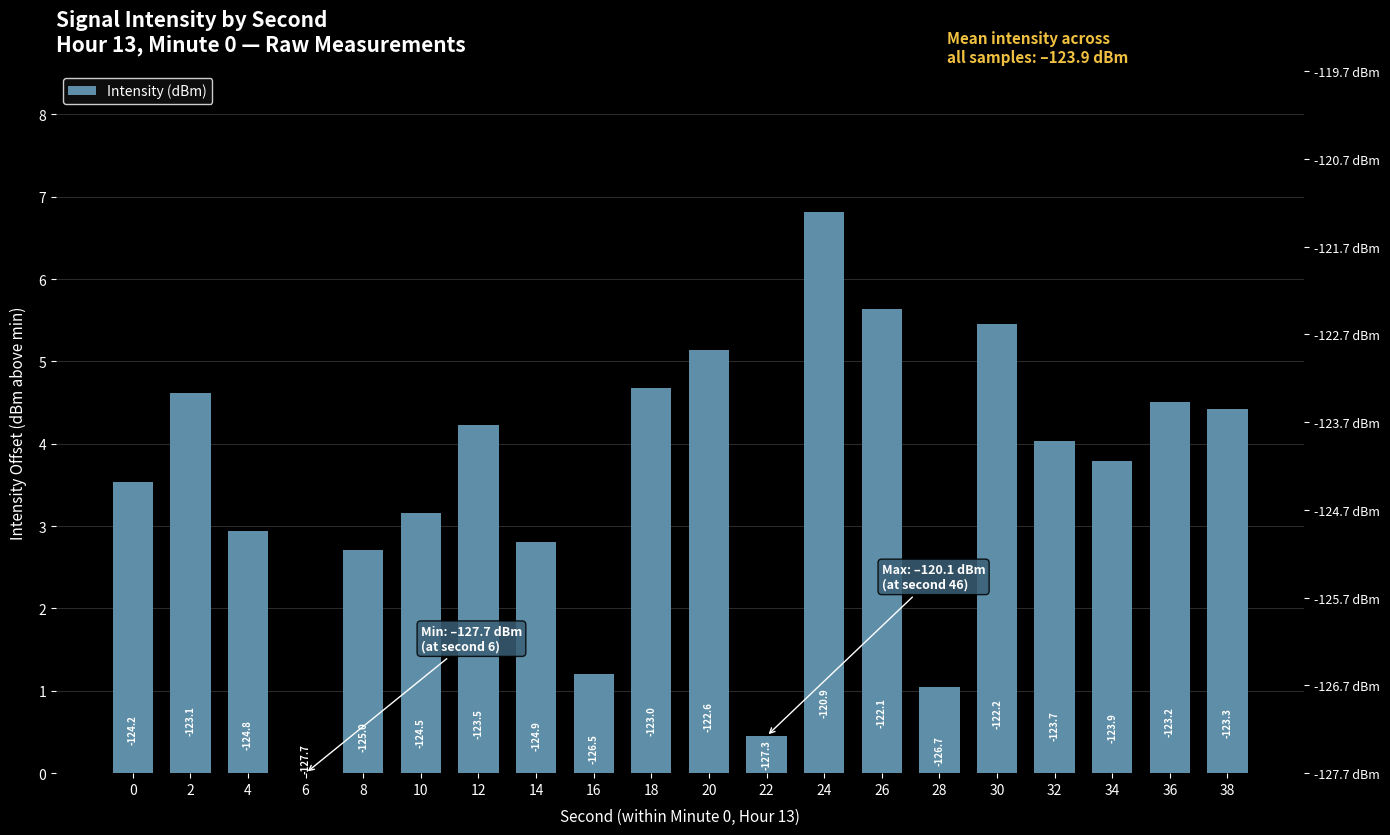

Reading right to left, list all the values displayed in this chart.

38=4.4	36=4.5	34=3.8	32=4.0	30=5.5	28=1.0	26=5.6	24=6.8	22=0.5	20=5.1	18=4.7	16=1.2	14=2.8	12=4.2	10=3.2	8=2.7	6=0.0	4=2.9	2=4.6	0=3.5